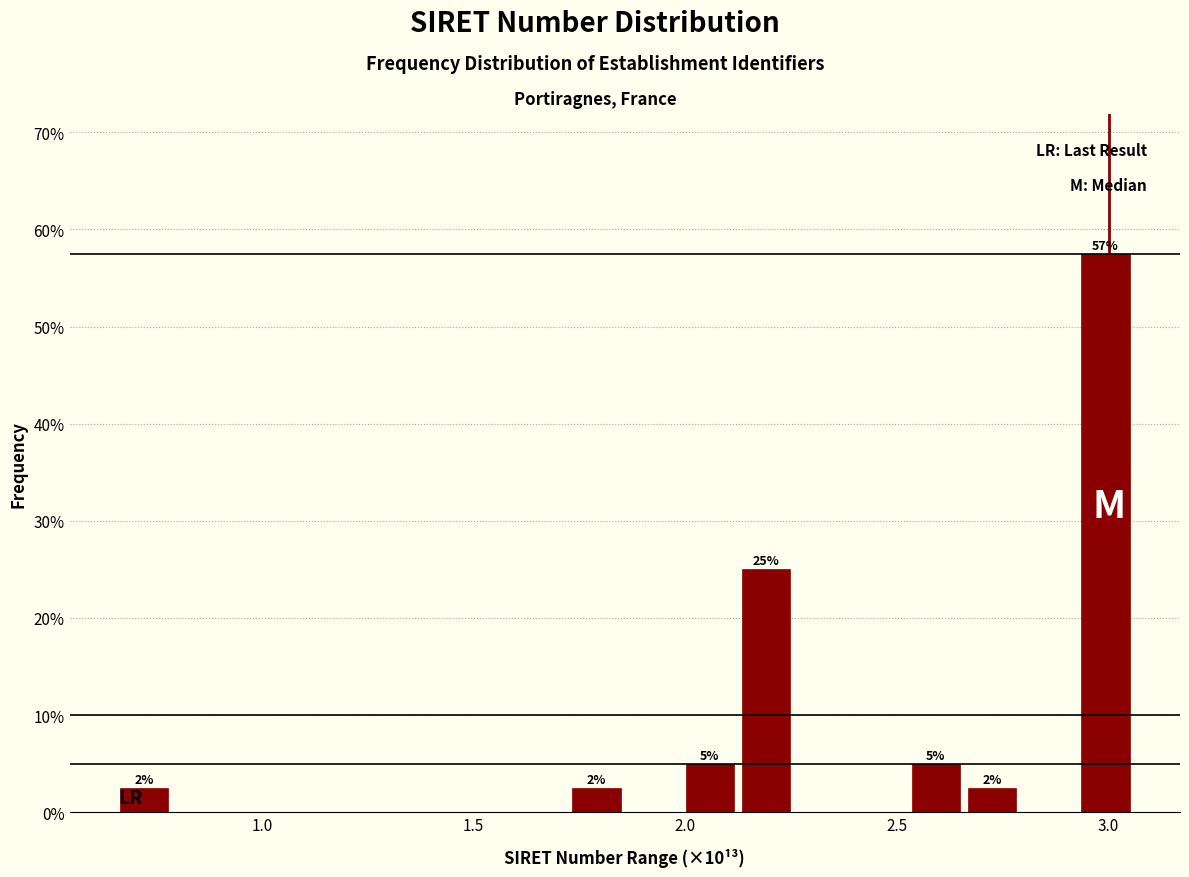

Around what value on the x-axis is the tallest bar? Give the approximate position of its centre, as read against the axis.

3.00